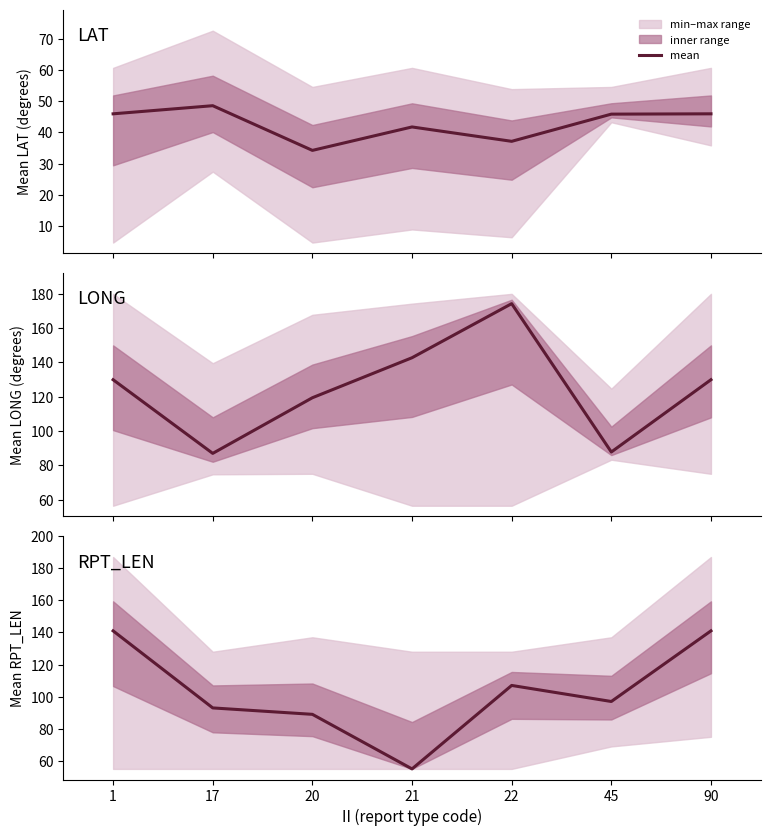

Which label corresponds to the smallest value in the chart?

21